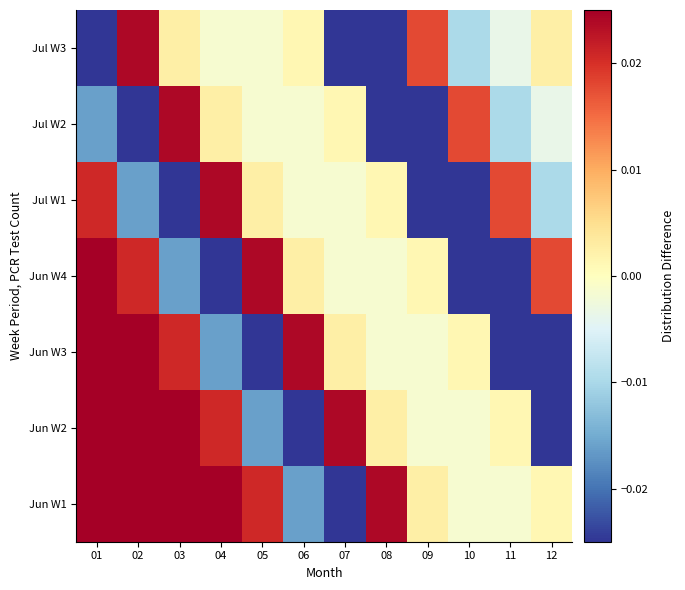

At which category is the sum across all series the highest?

01